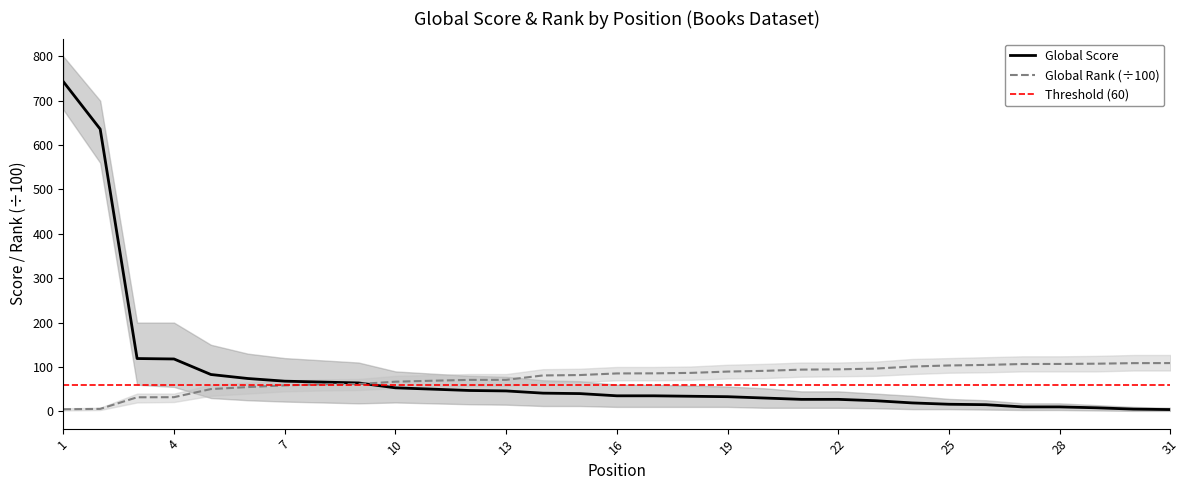

What is the average value of the Global Score series?

83.2